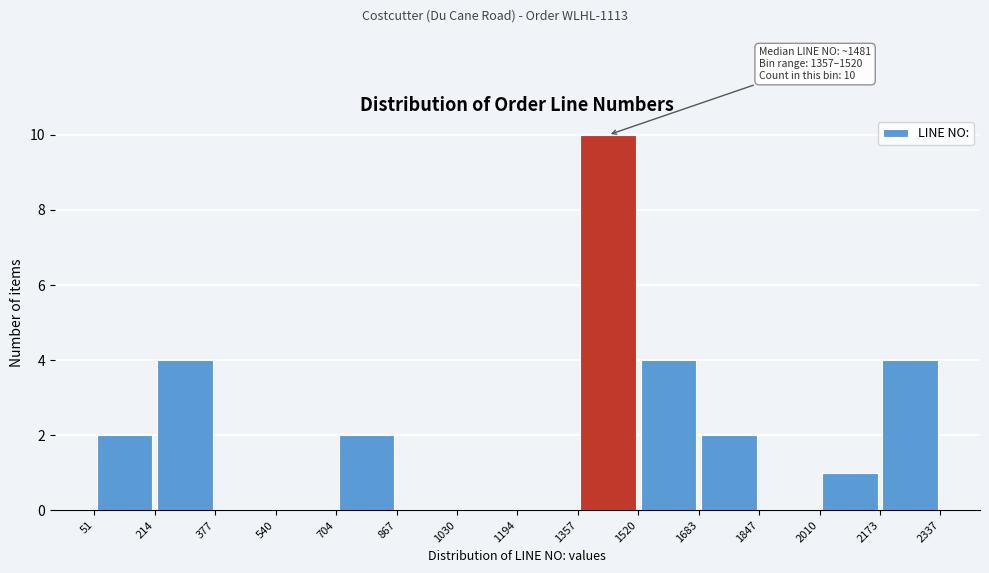

Over which range of the x-axis is the bar tallest?

1357 to 1520